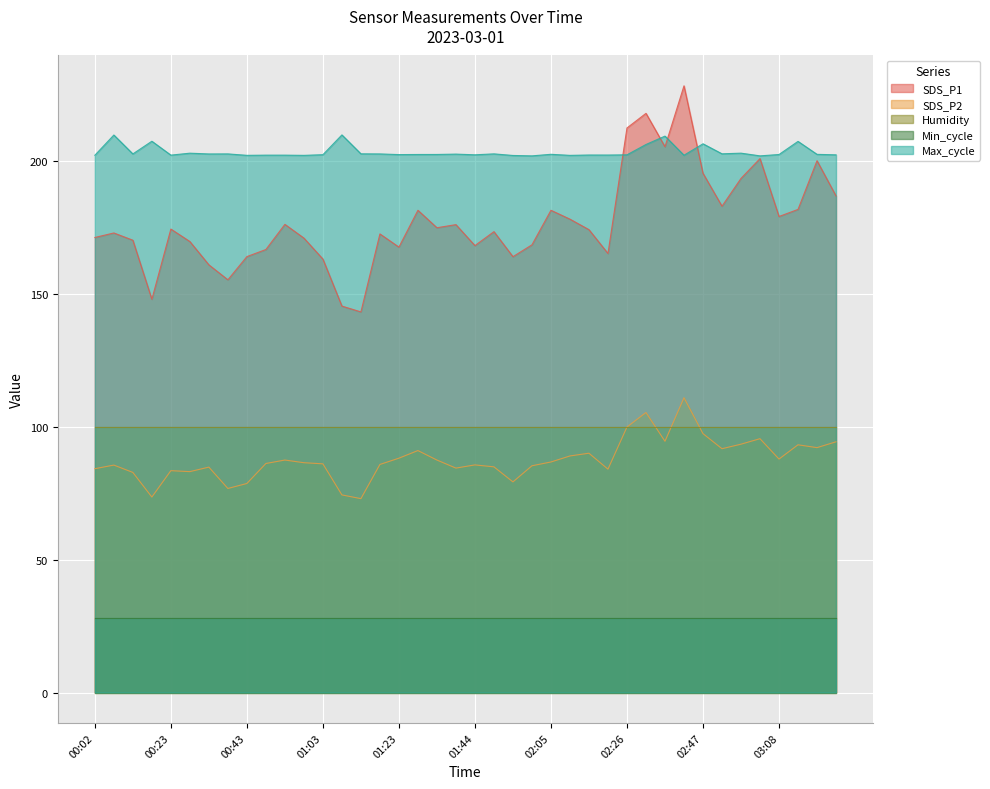

Which series has the largest total across all categories?

Max_cycle